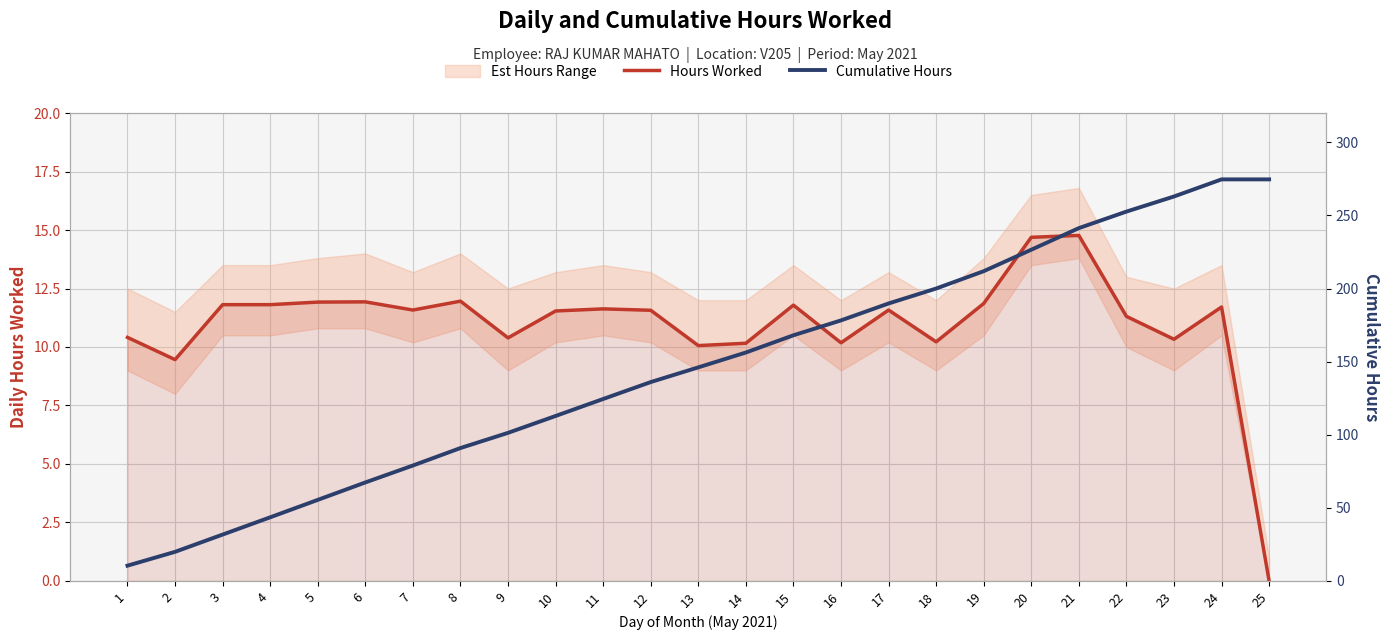

What is the total value across all series at 18?

210.2